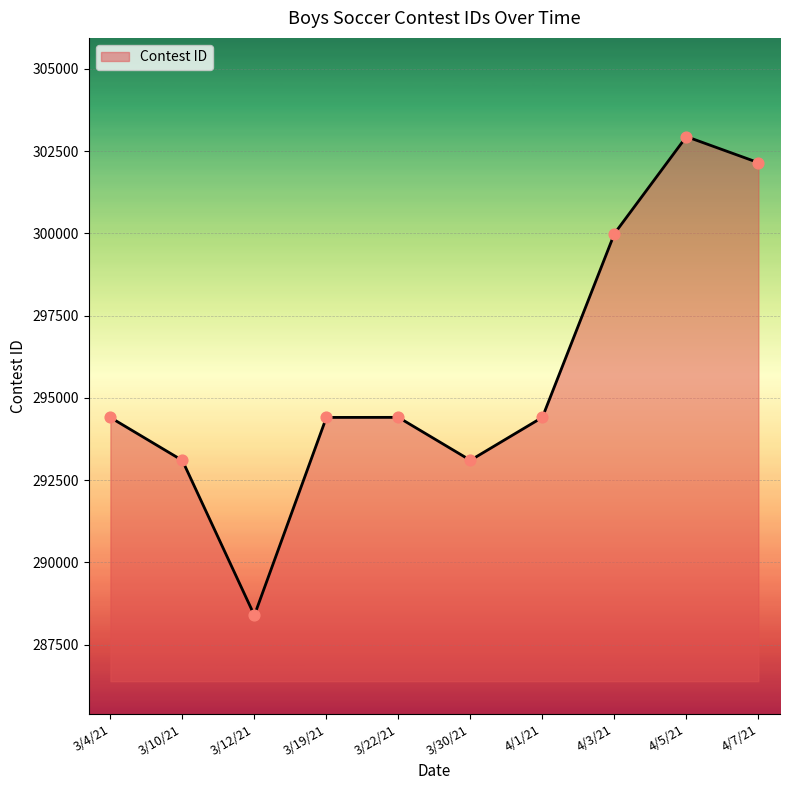

Between 4/7/21 and 4/1/21, which is larger?

4/7/21